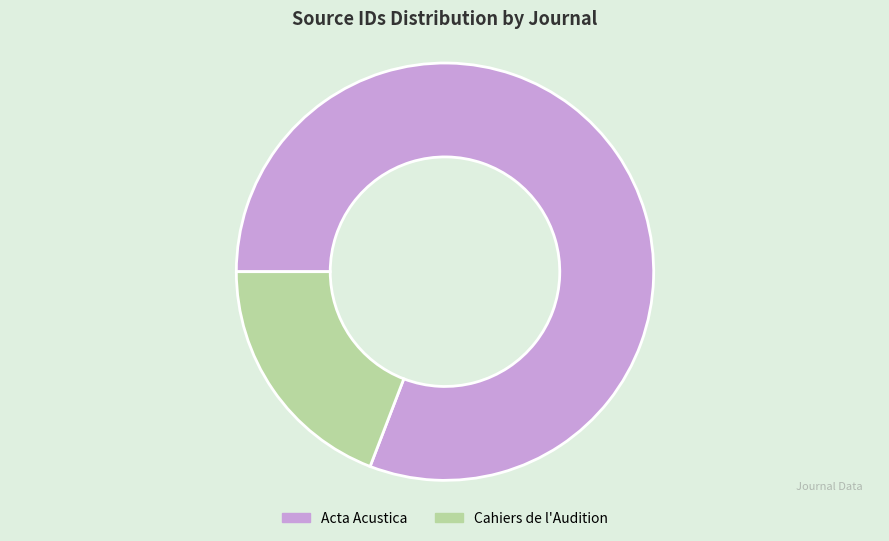

Count the number of slices in the pie.

2